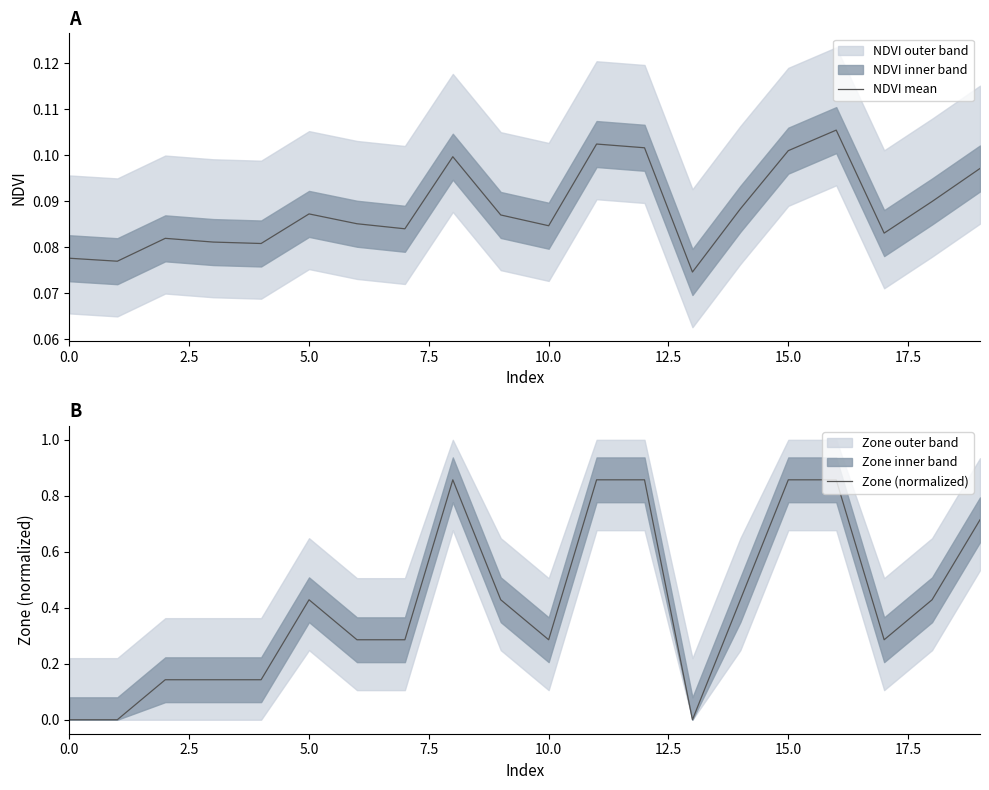

True or false: NDVI mean has a value of 0.0 at 10.0.

False